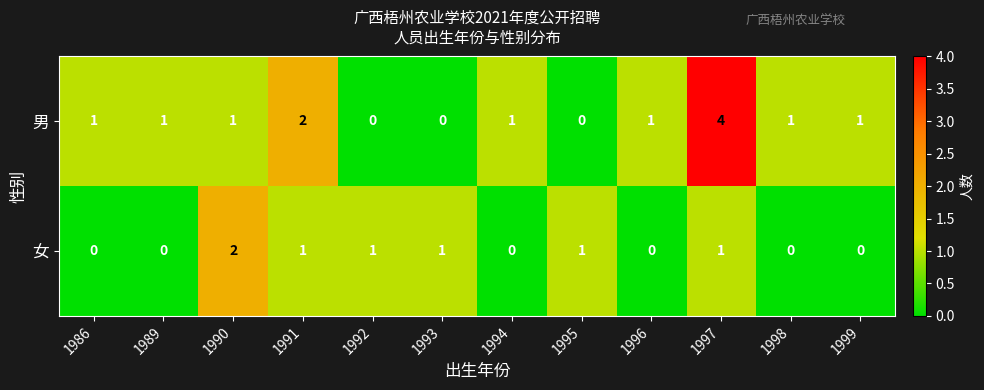

At which label does 女 first exceed 1?

1990